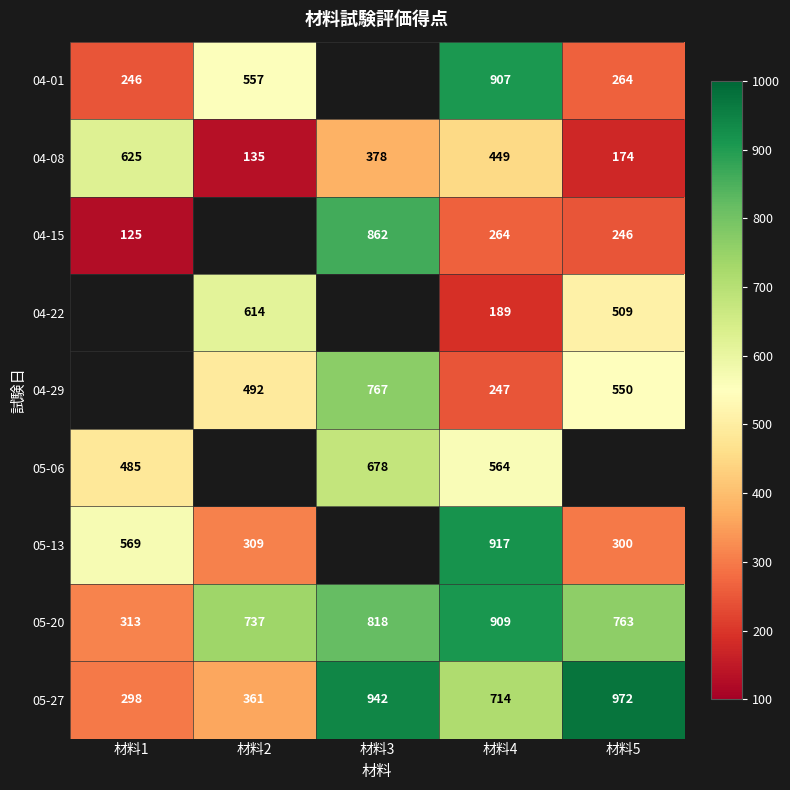

At 材料4, list the series in order from smallest to largest.

04-22, 04-29, 04-15, 04-08, 05-06, 05-27, 04-01, 05-20, 05-13